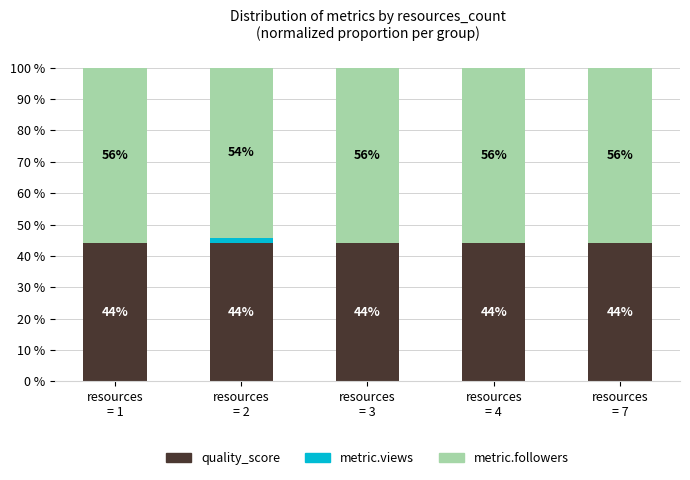

What are all the series names shown in the legend?

quality_score, metric.views, metric.followers